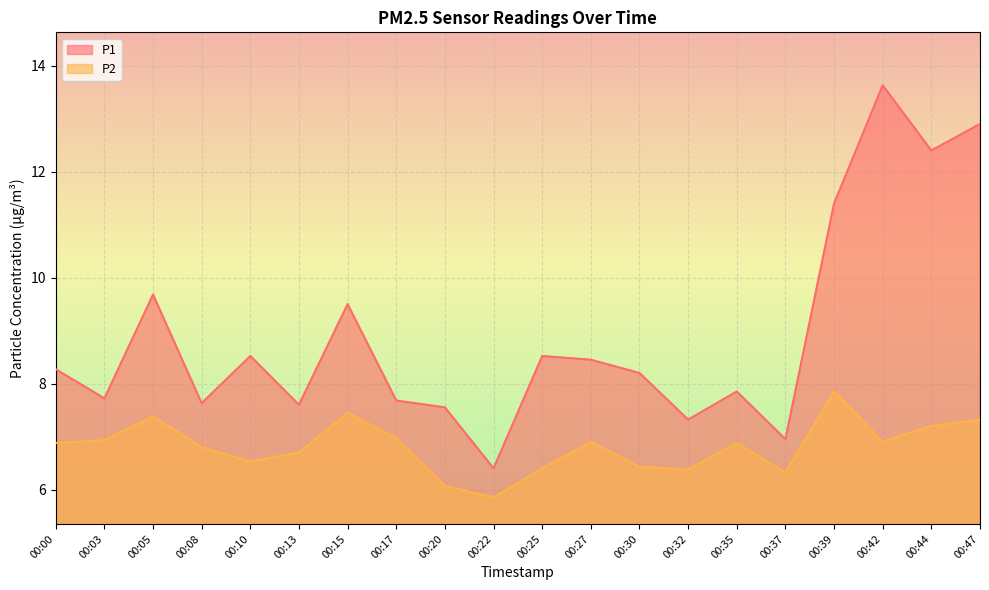

Count the number of data series in this chart.

2